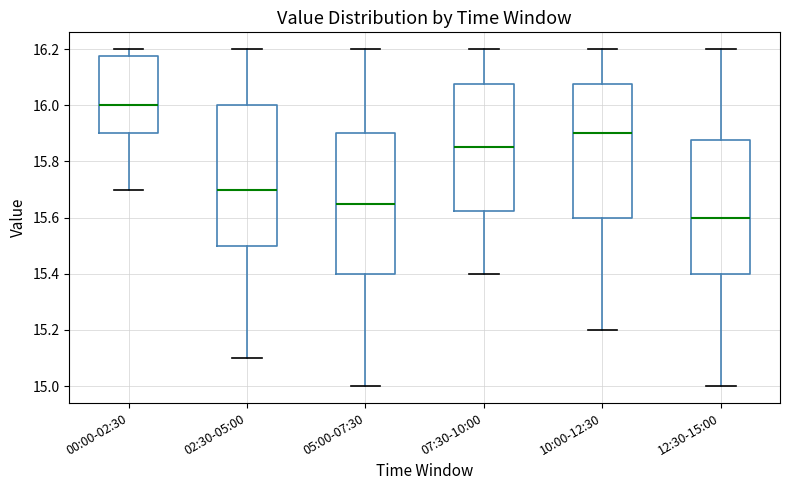

Reading left to right, transcribe this box plot: for each box, give where its median line is, the range the box spans, and where its two whiskers end, as read against the y-axis. The values are not printed on the chart, so give them approximately, as read against the axis.

00:00-02:30: median 16.00, box 15.90 to 16.18, whiskers 15.70 to 16.20
02:30-05:00: median 15.70, box 15.50 to 16.00, whiskers 15.10 to 16.20
05:00-07:30: median 15.66, box 15.40 to 15.90, whiskers 15.00 to 16.20
07:30-10:00: median 15.86, box 15.62 to 16.08, whiskers 15.40 to 16.20
10:00-12:30: median 15.90, box 15.60 to 16.08, whiskers 15.20 to 16.20
12:30-15:00: median 15.60, box 15.40 to 15.88, whiskers 15.00 to 16.20